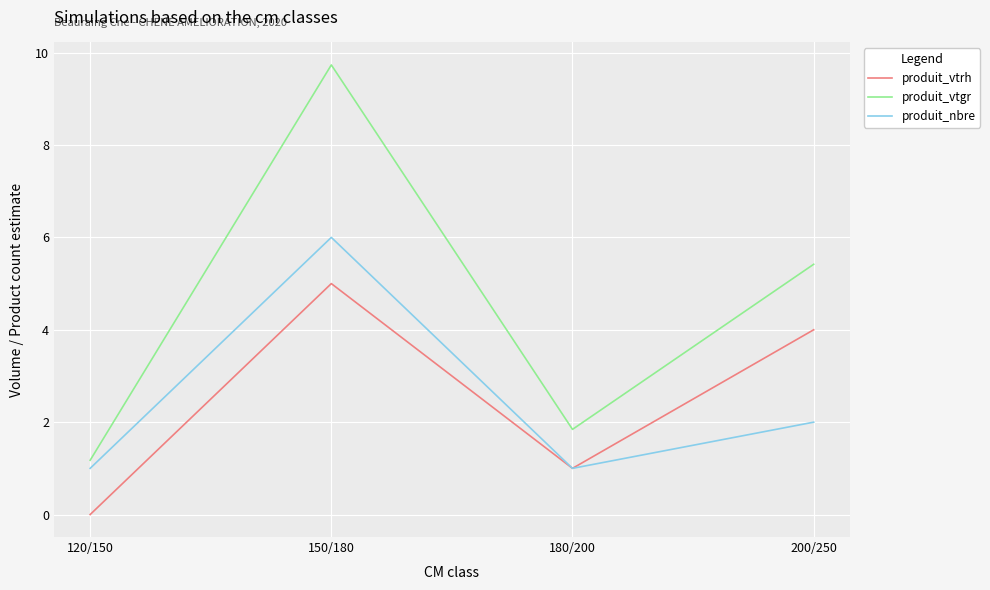

Rank the series at 200/250 from highest to lowest value.

produit_vtgr, produit_vtrh, produit_nbre